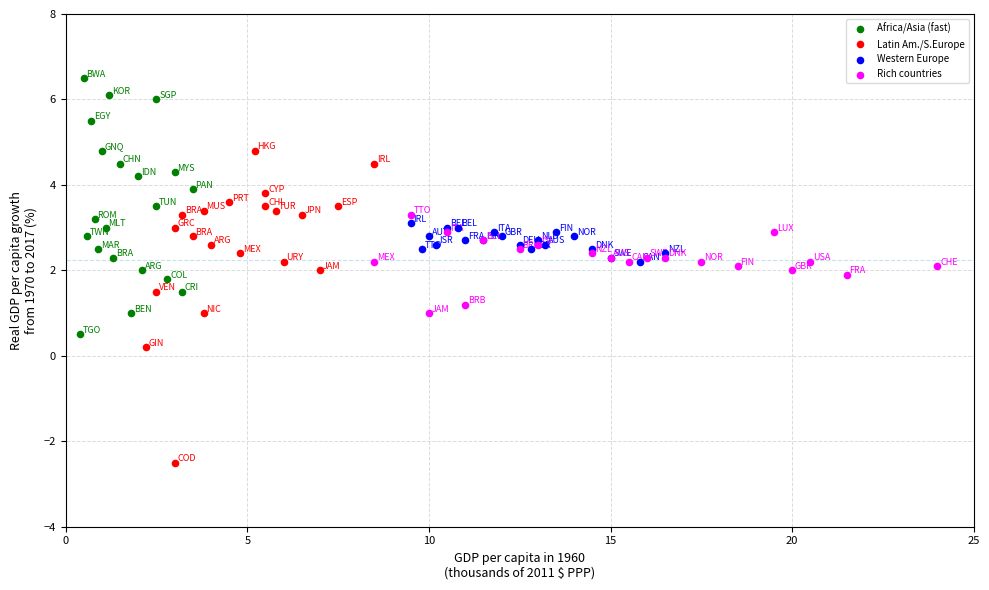

What are all the series names shown in the legend?

Africa/Asia (fast), Latin Am./S.Europe, Western Europe, Rich countries